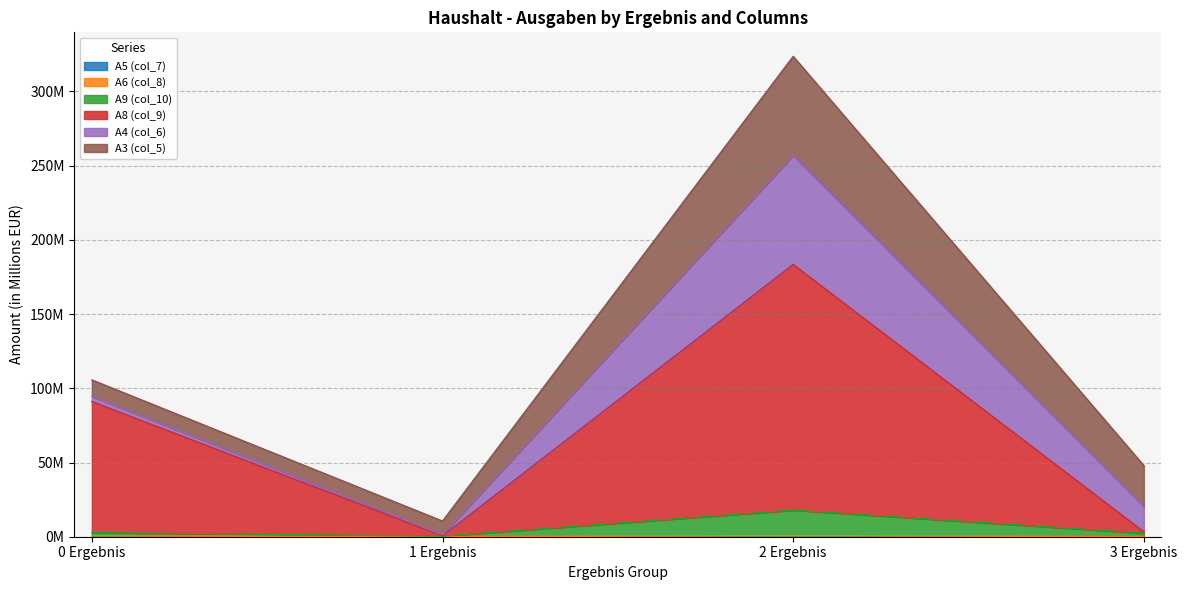

Rank the categories by A6 (col_8) value from highest to lowest.

2 Ergebnis, 0 Ergebnis, 1 Ergebnis, 3 Ergebnis